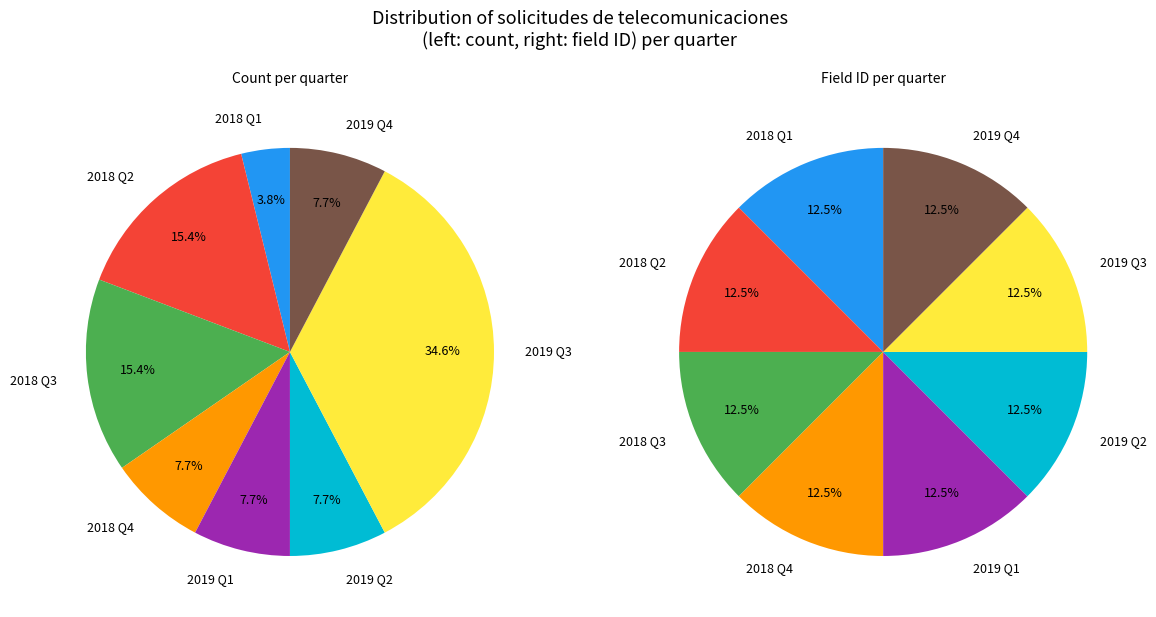

Combined, do 6 and 7 account for over 50%?

No